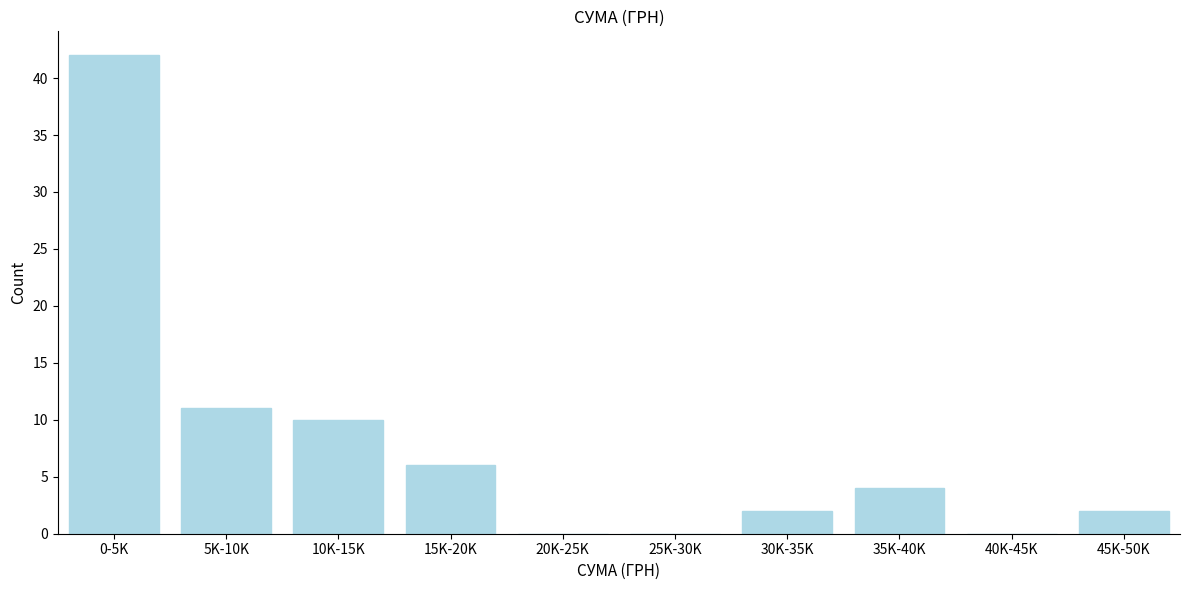

Reading left to right, extract all data points from this chart.

0-5K=42	5K-10K=11	10K-15K=10	15K-20K=6	20K-25K=0	25K-30K=0	30K-35K=2	35K-40K=4	40K-45K=0	45K-50K=2